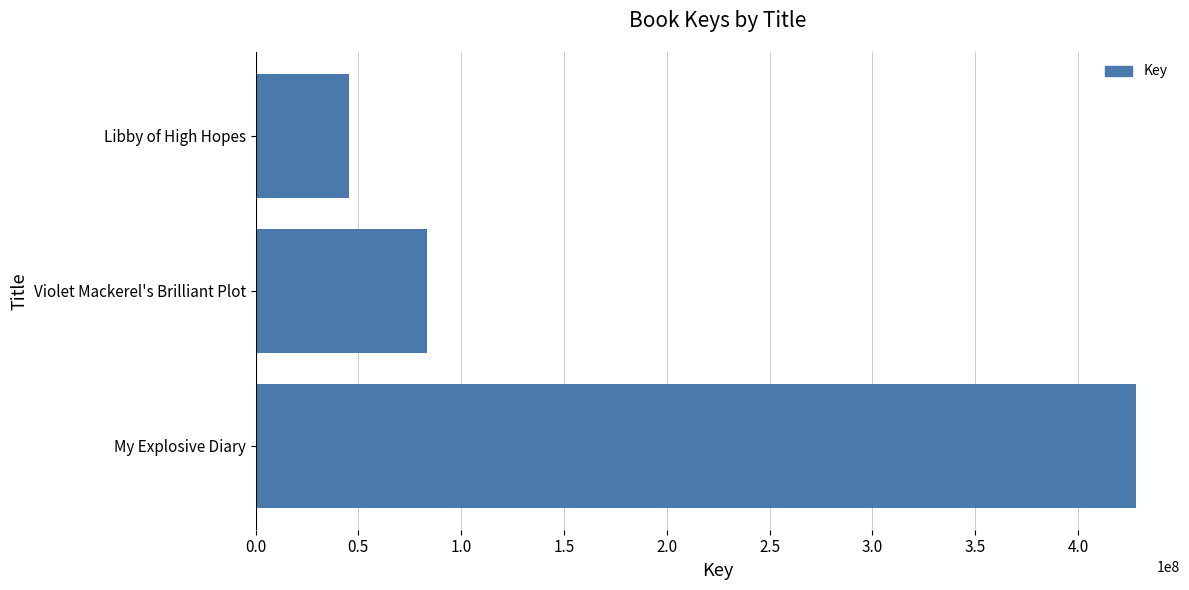

Count the number of categories in the chart.

3